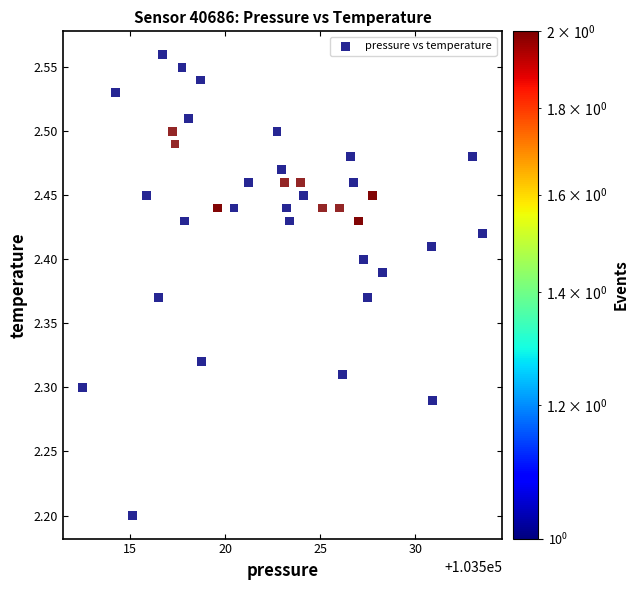

What Y value in the scatter plot is closest to 2?

2.2